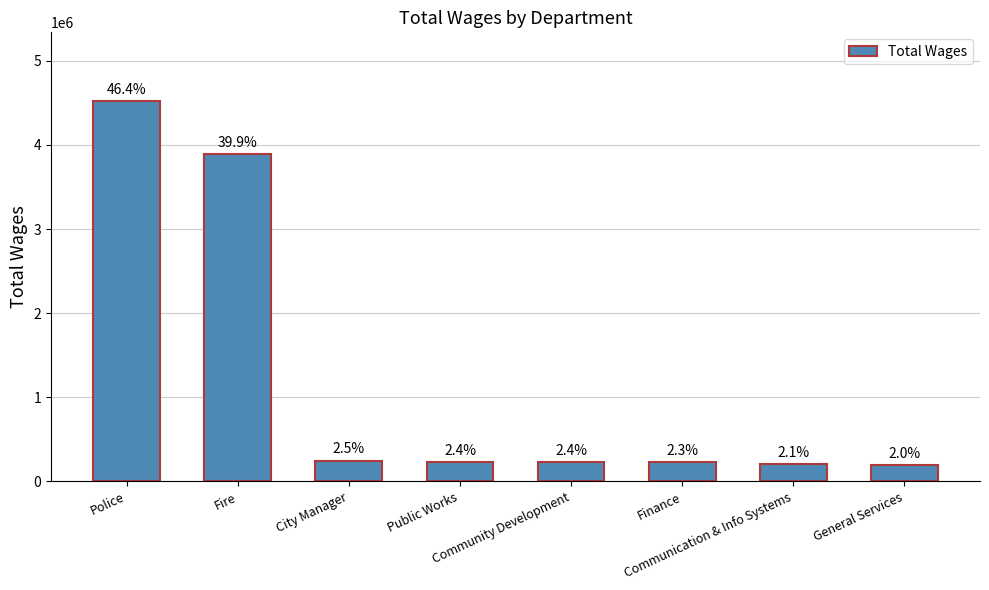

How many bars are there in total?

8